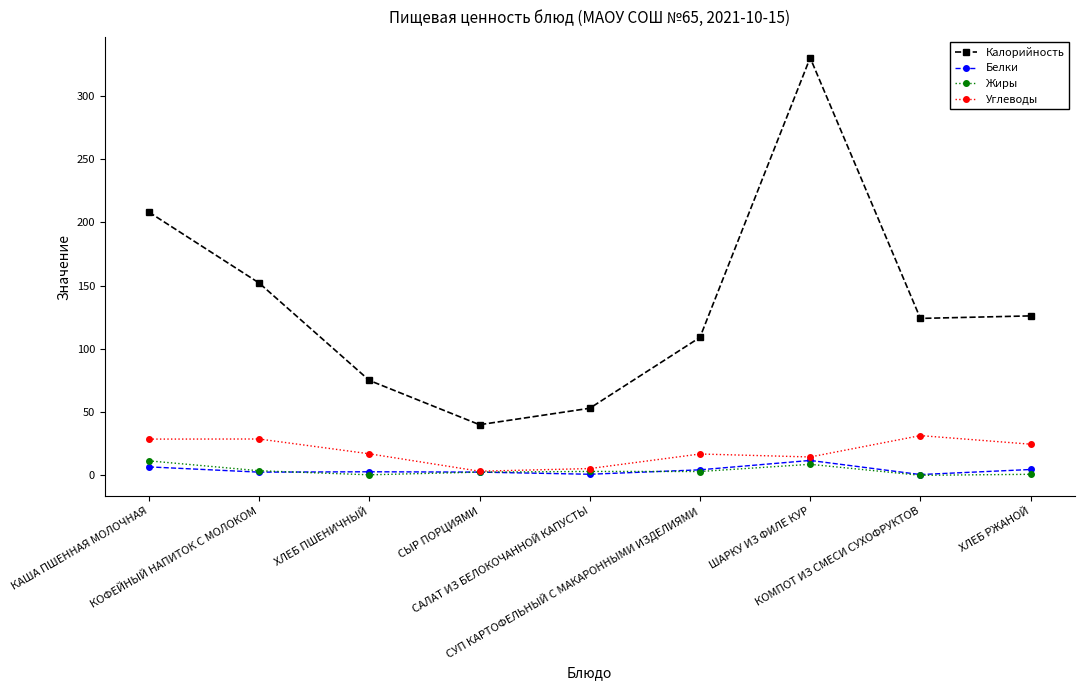

True or false: Калорийность has more than 1 interior local peaks.

False